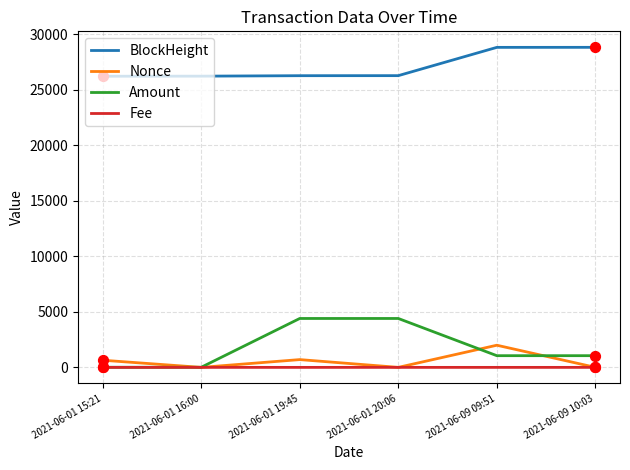

True or false: BlockHeight has a value of 8086.7 at 2021-06-01 16:00.

False